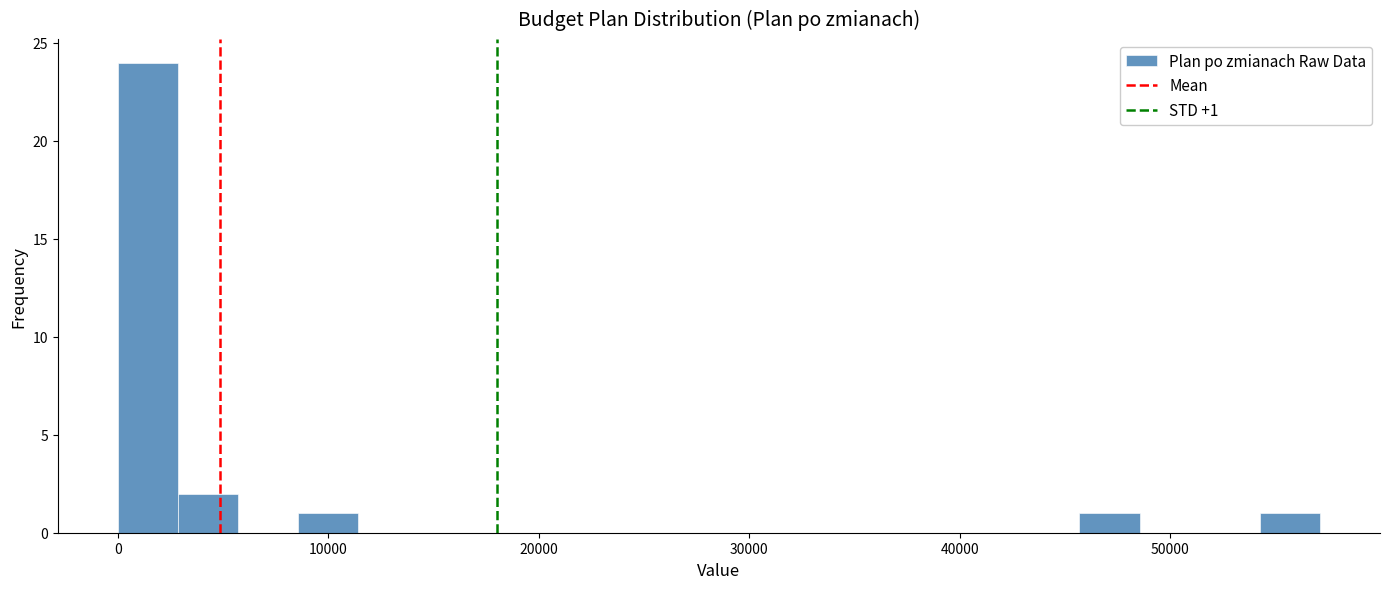

Read against the x-axis, roughly where is the centre of the tallest bar?

1000